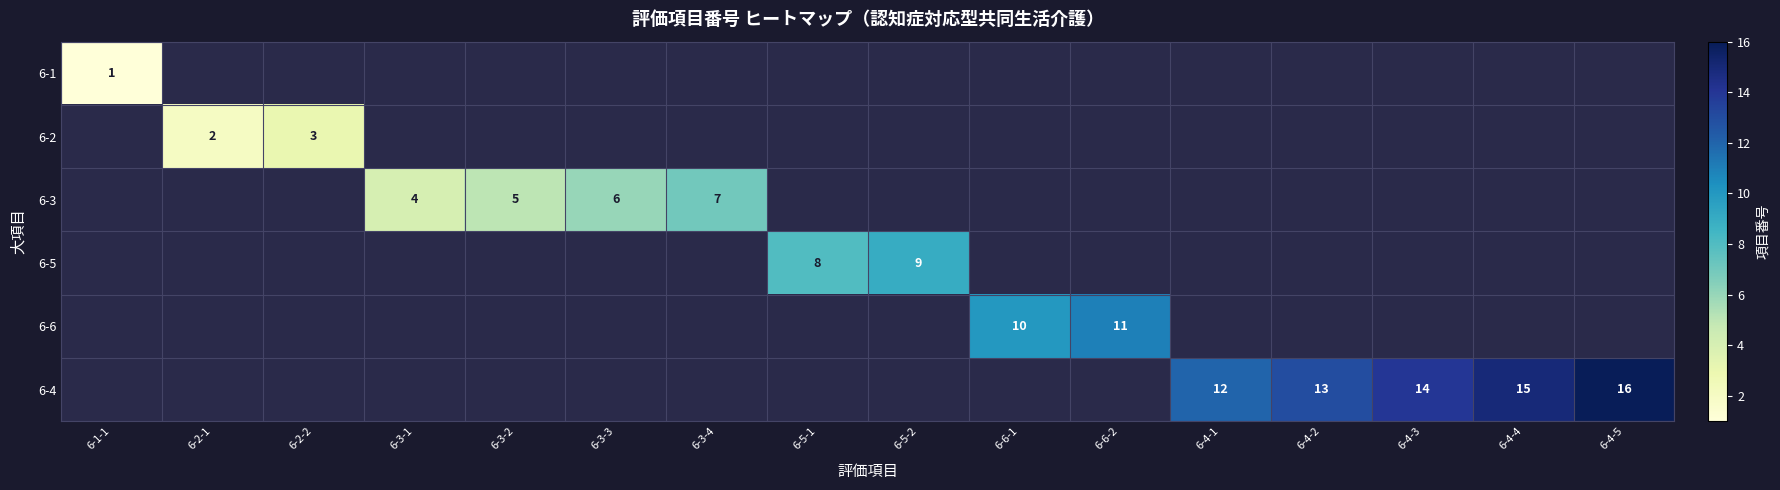

At how many categories does at least one series exceed 1?

15